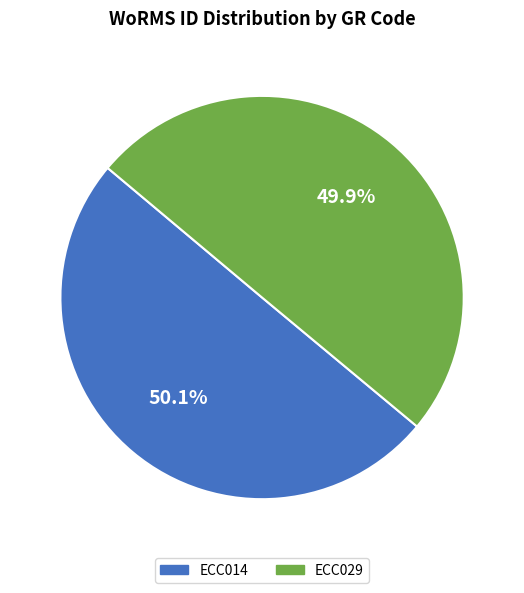

Is there a majority slice in this chart?

Yes